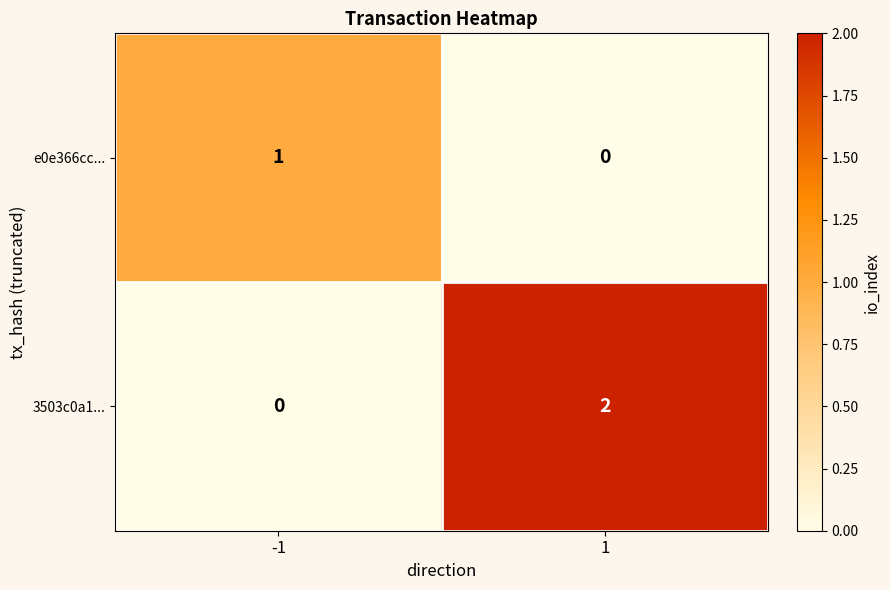

How many values in e0e366cc... are above zero?

1